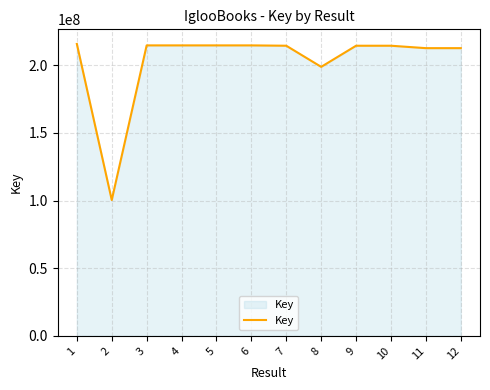

What is the difference between the maximum and minimum values?

115367885